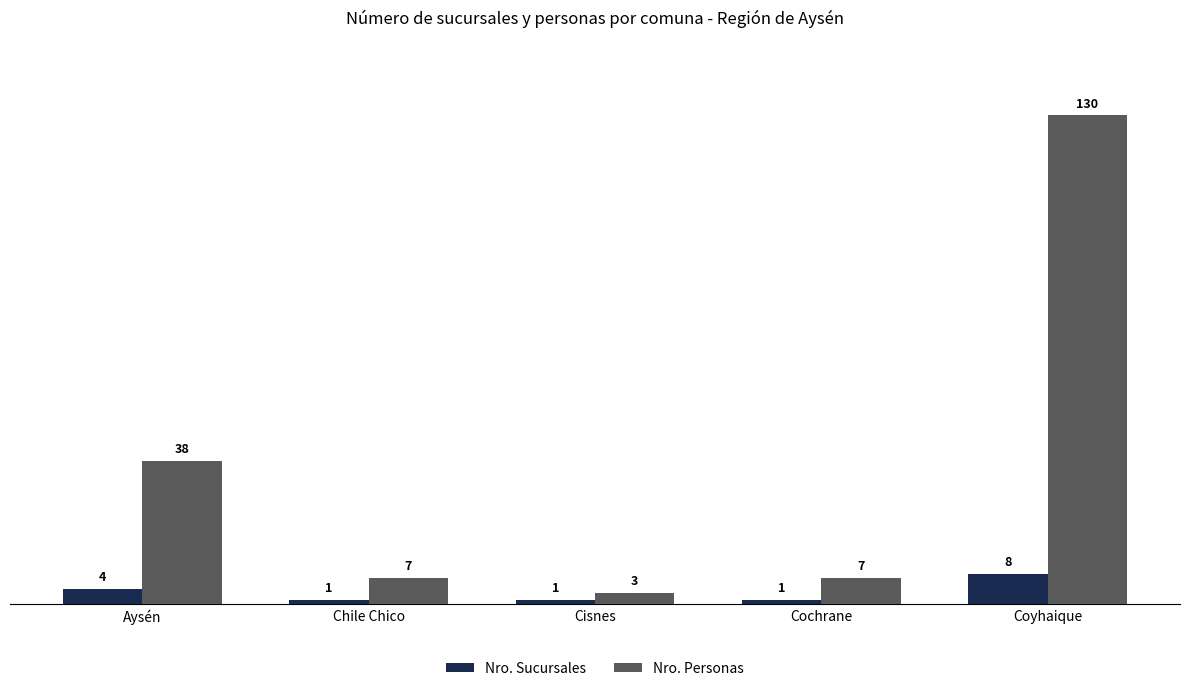

Which label corresponds to the largest value in the chart?

Coyhaique